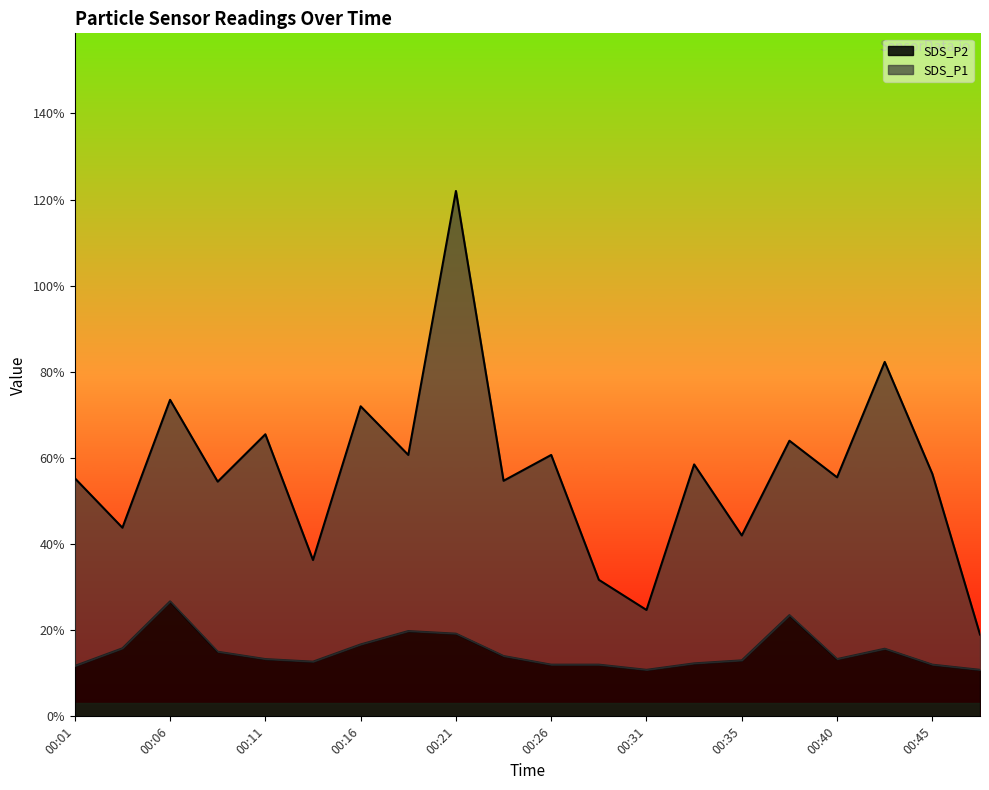

At which category does SDS_P2 reach its first local peak?

00:06